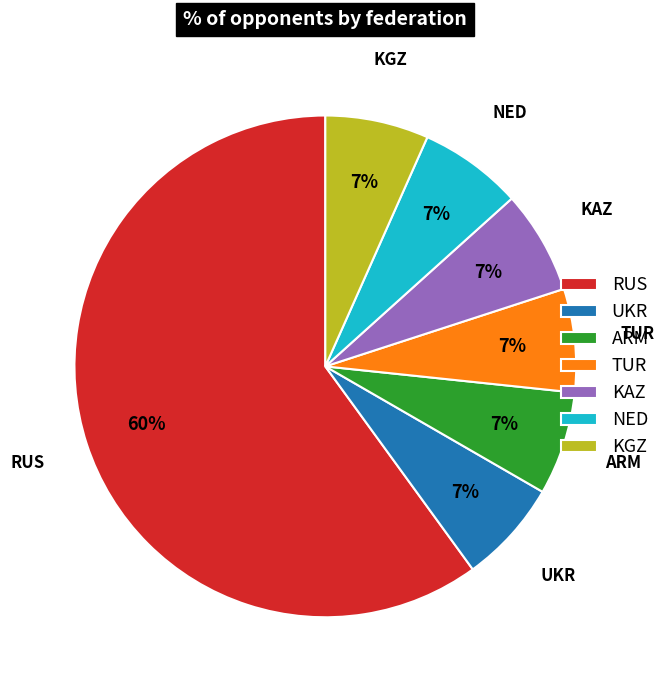

Combined, do RUS and UKR account for over 50%?

Yes